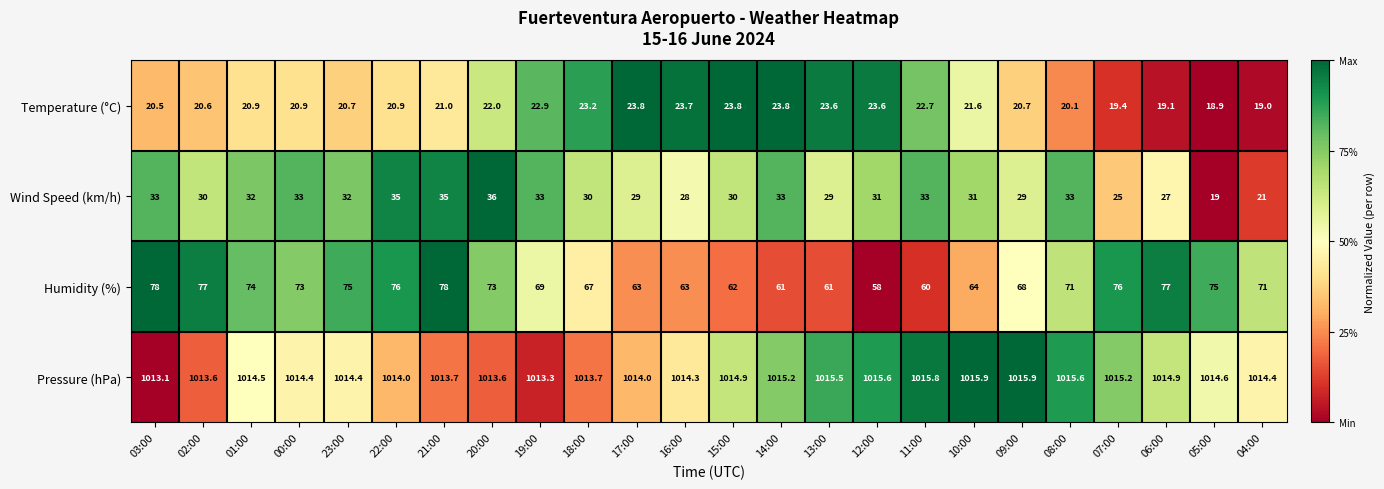

Between 10:00 and 09:00, which series saw the biggest shift?

Humidity (%)